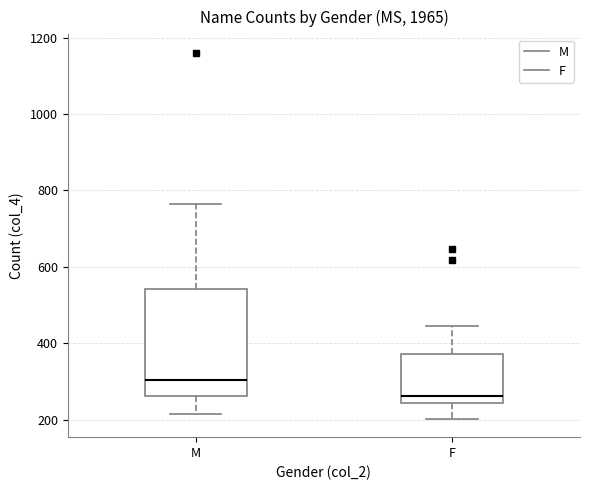

Reading left to right, read every box against the y-axis: the position of its median line, the range the box covers, and the ends of its whiskers. The values are not printed on the chart, so give them approximately, as read against the axis.

M: median 300, box 260 to 540, whiskers 220 to 760
F: median 260, box 240 to 380, whiskers 200 to 440